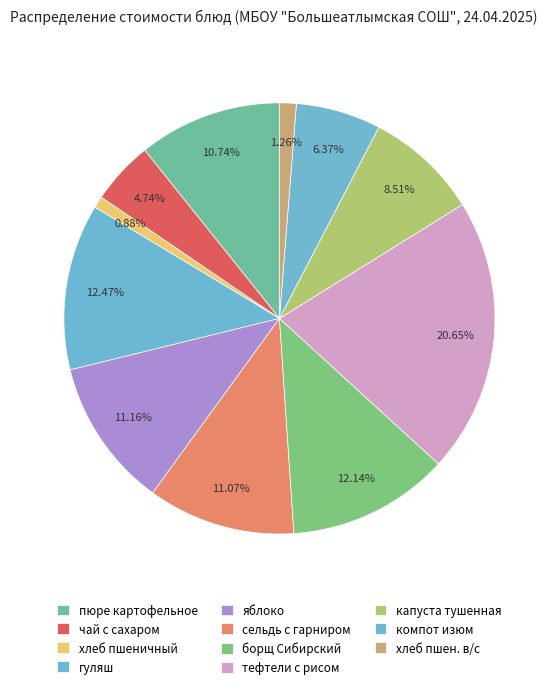

To the nearest percent, what is the combined percentage of хлеб пшеничный and яблоко?

12%